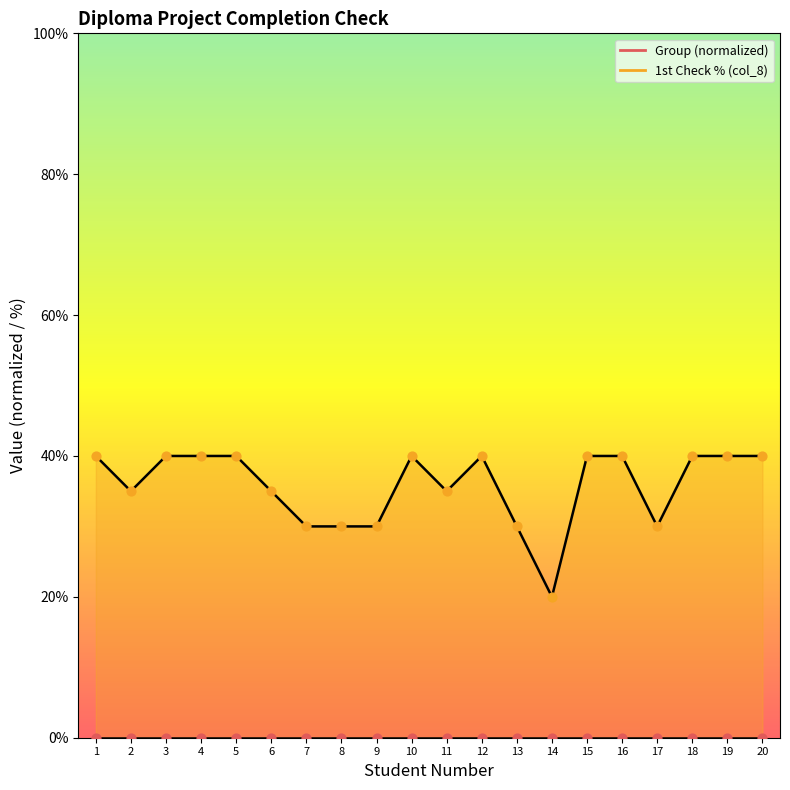

Approximately how many times larger is the value at 14 compared to 17?

0.7